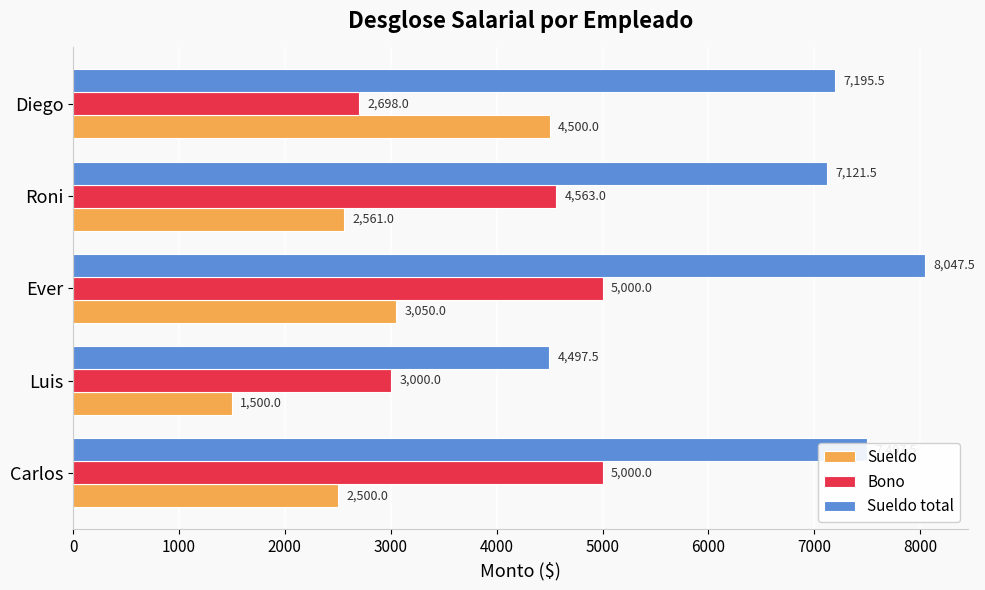

Rank the series by their maximum value, from highest to lowest.

Sueldo total, Bono, Sueldo